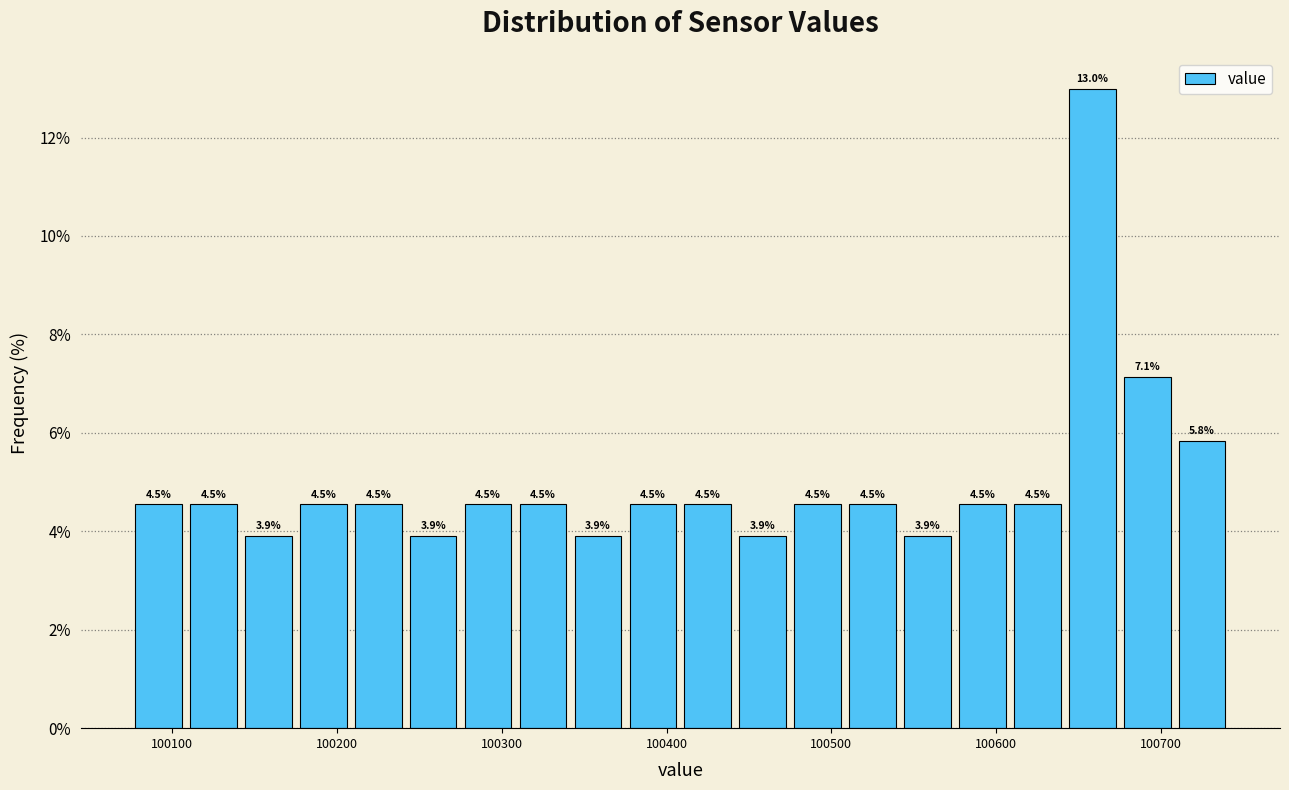

Read against the x-axis, roughly where is the centre of the tallest bar?

100660